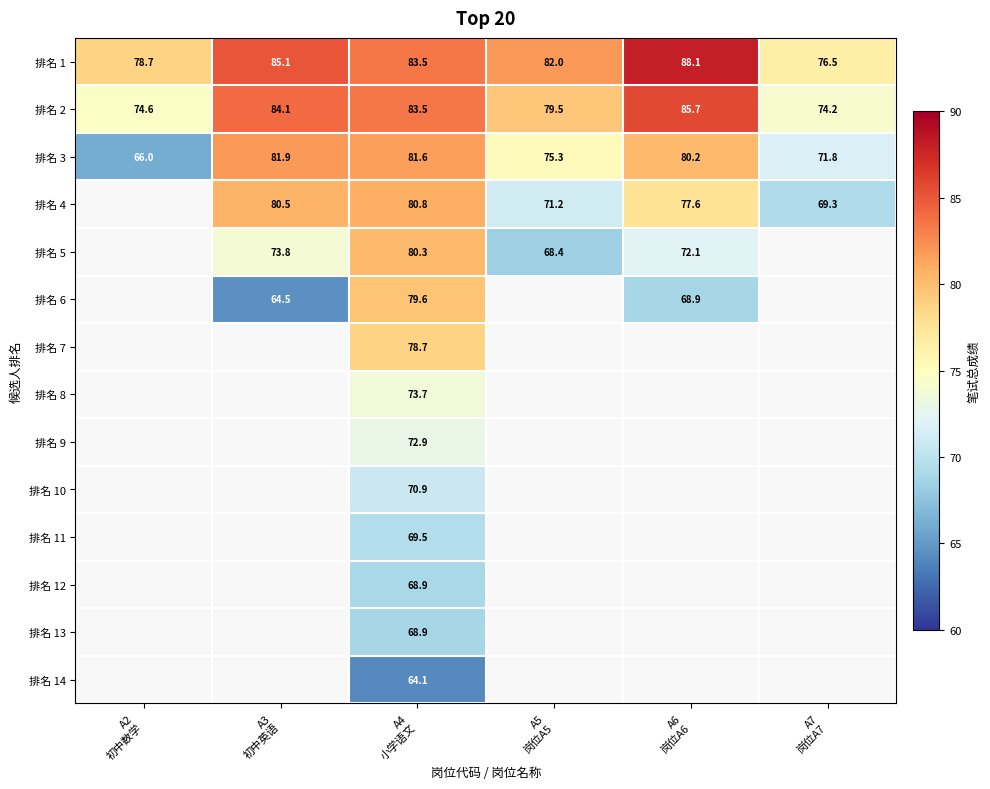

What is the difference between the second highest and second lowest values in the 排名 2 series?

9.5